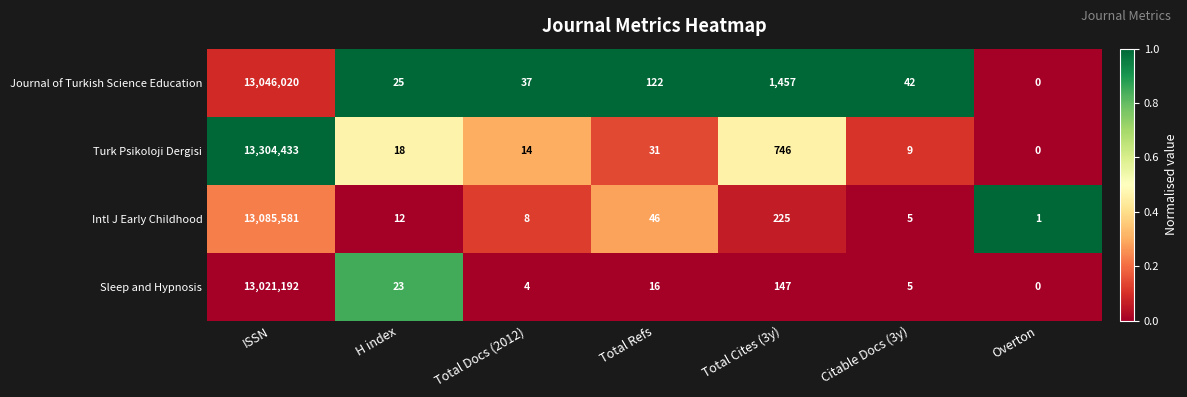

What is the sum of the Turk Psikoloji Dergisi values at Total Refs and Total Cites (3y)?

777